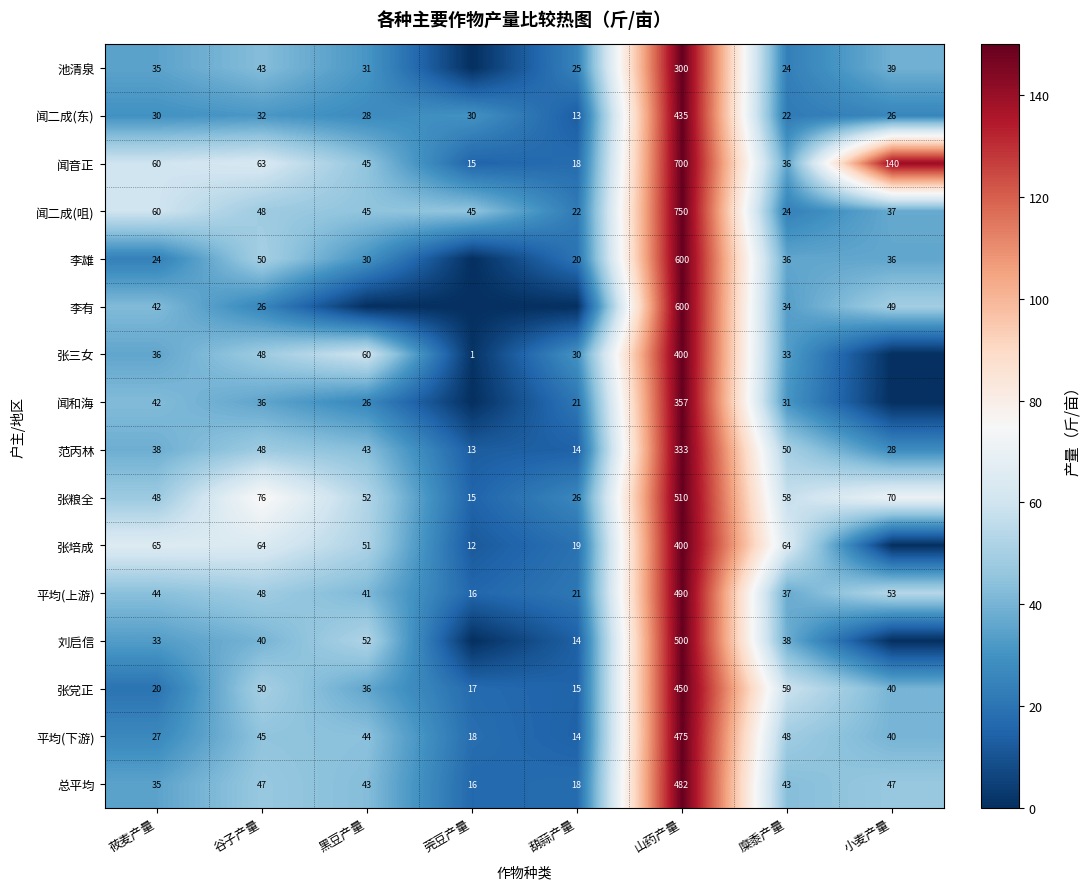

Rank the categories by 张粮全 value from highest to lowest.

山药产量, 谷子产量, 小麦产量, 糜黍产量, 黑豆产量, 莜麦产量, 葫蒜产量, 莞豆产量